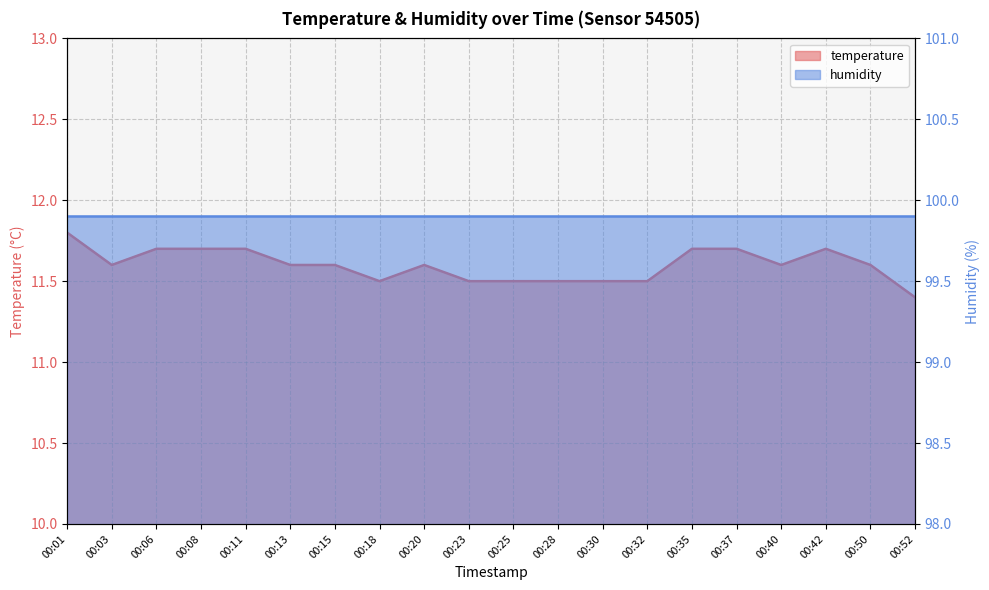

What is the difference between the maximum and second lowest values?

0.3